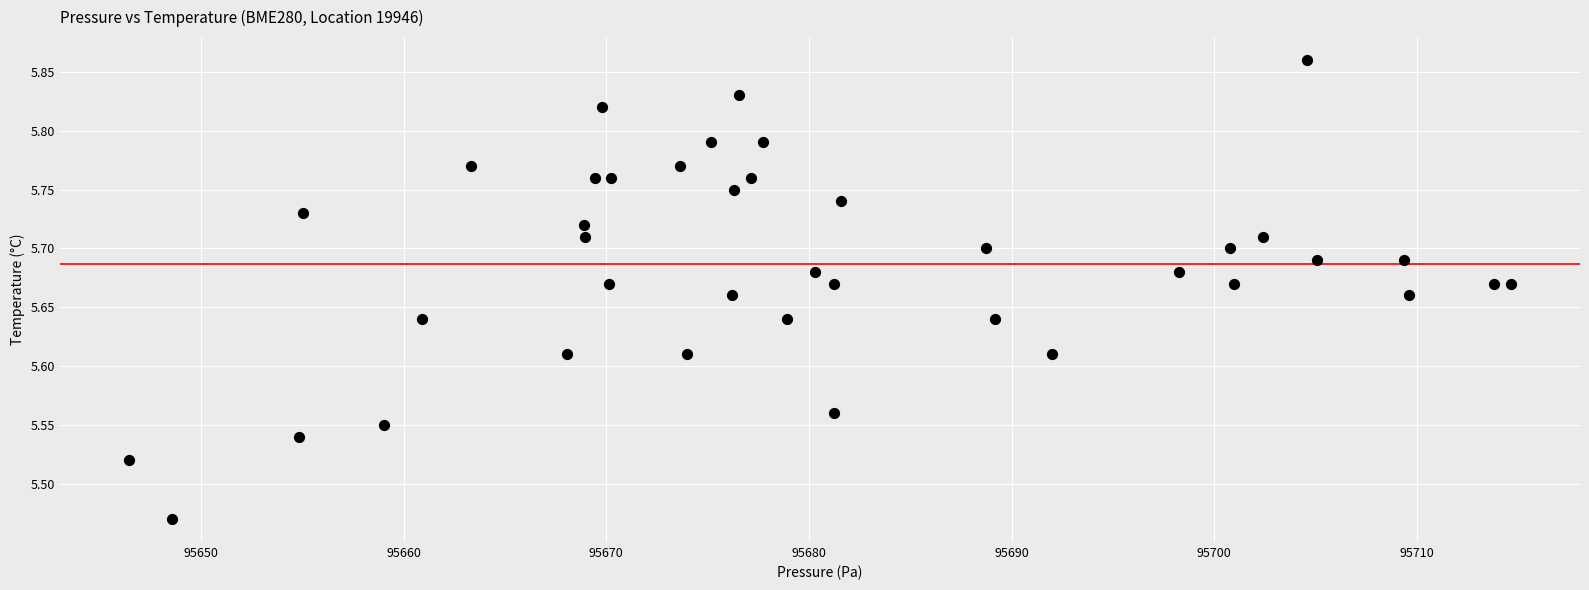

What is the range of X values (max minus min)?

68.2